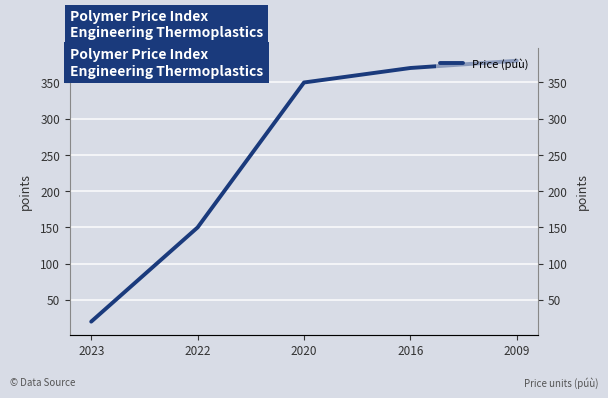

Is this an area chart (filled region under the line)?

No